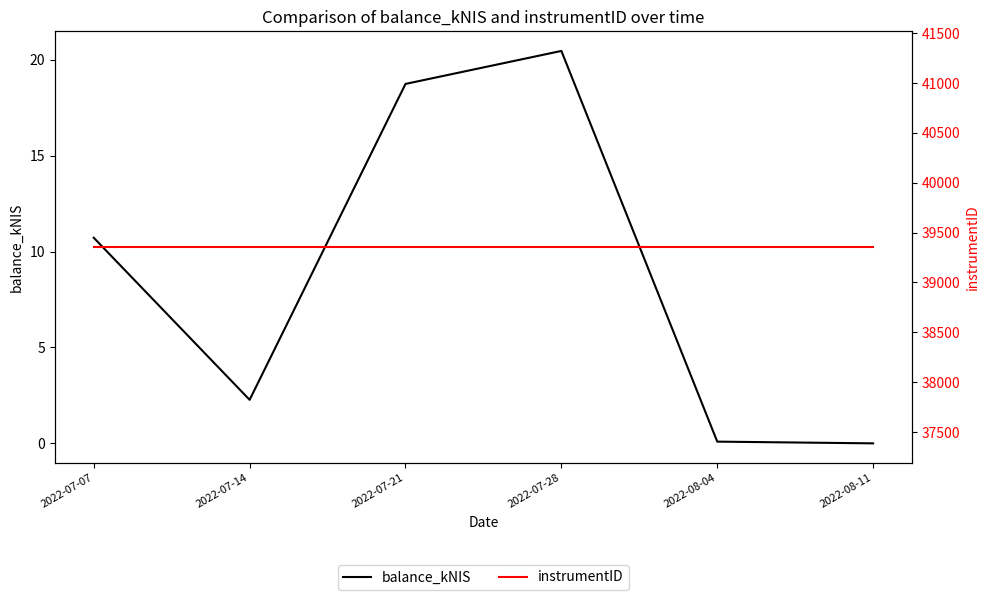

List the series in order of their overall mean, lowest first.

balance_kNIS, instrumentID